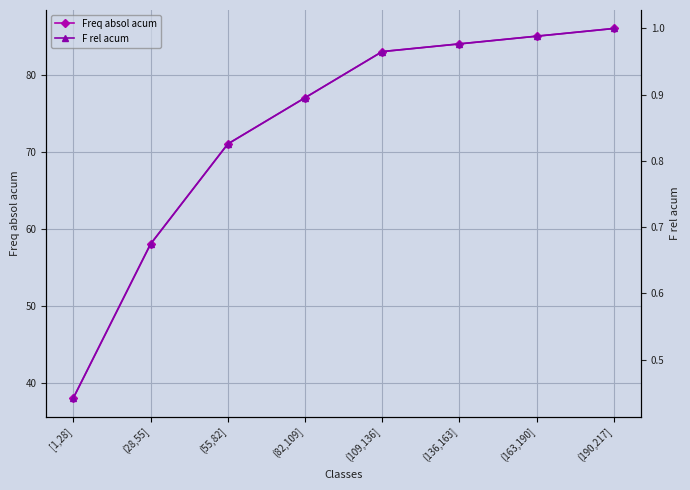

True or false: F rel acum and Freq absol acum cross at least once.

False